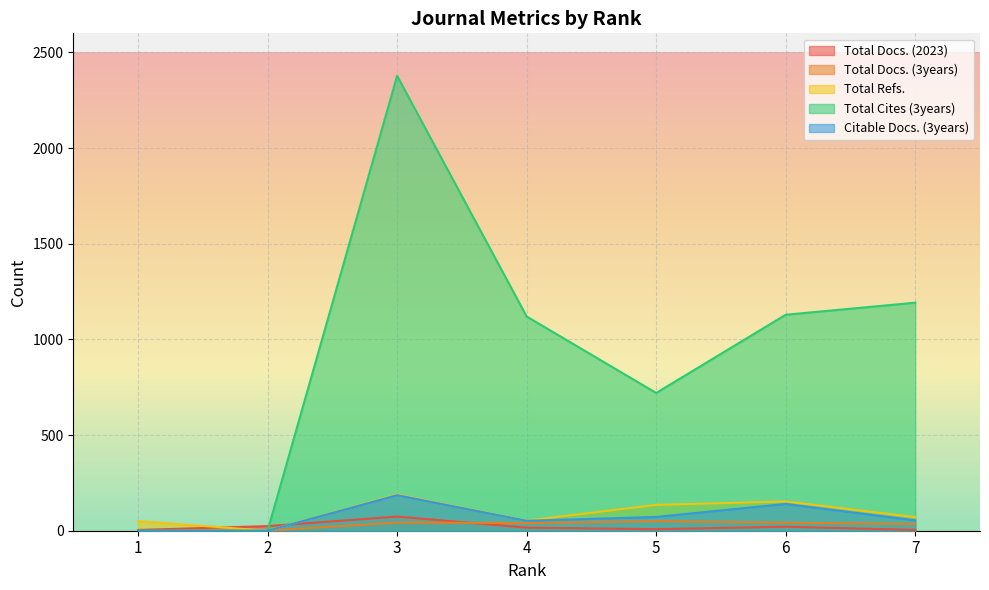

What are all the series names shown in the legend?

Total Docs. (2023), Total Docs. (3years), Total Refs., Total Cites (3years), Citable Docs. (3years)